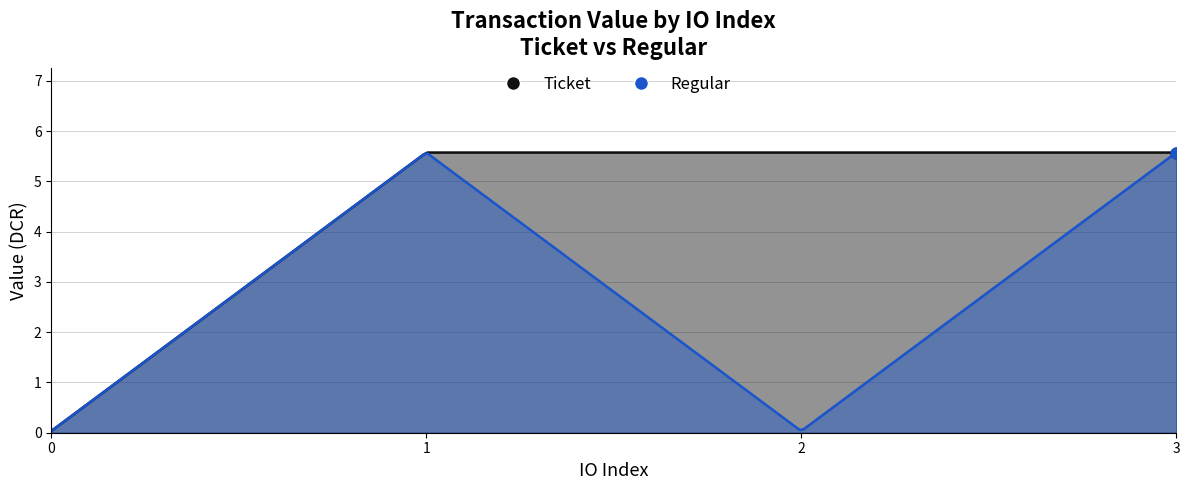

Which series has the largest total across all categories?

Ticket